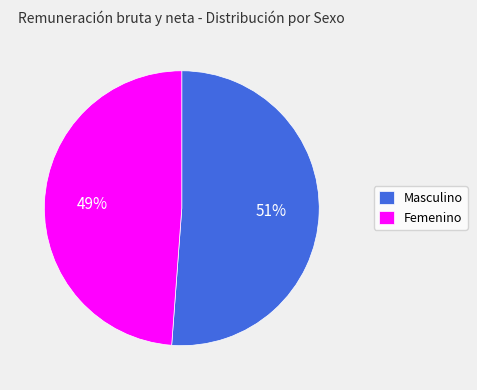

Rank the categories by value from highest to lowest.

Masculino, Femenino